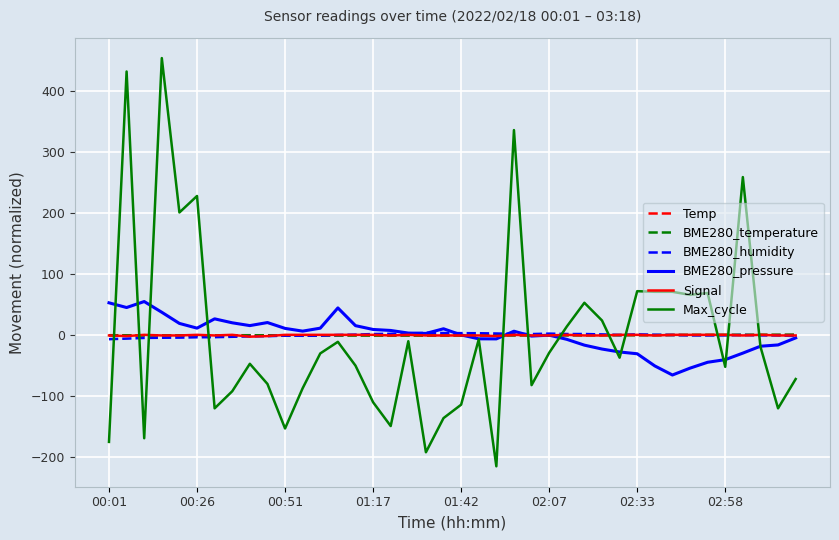

What is the maximum value shown in the chart?

454.2